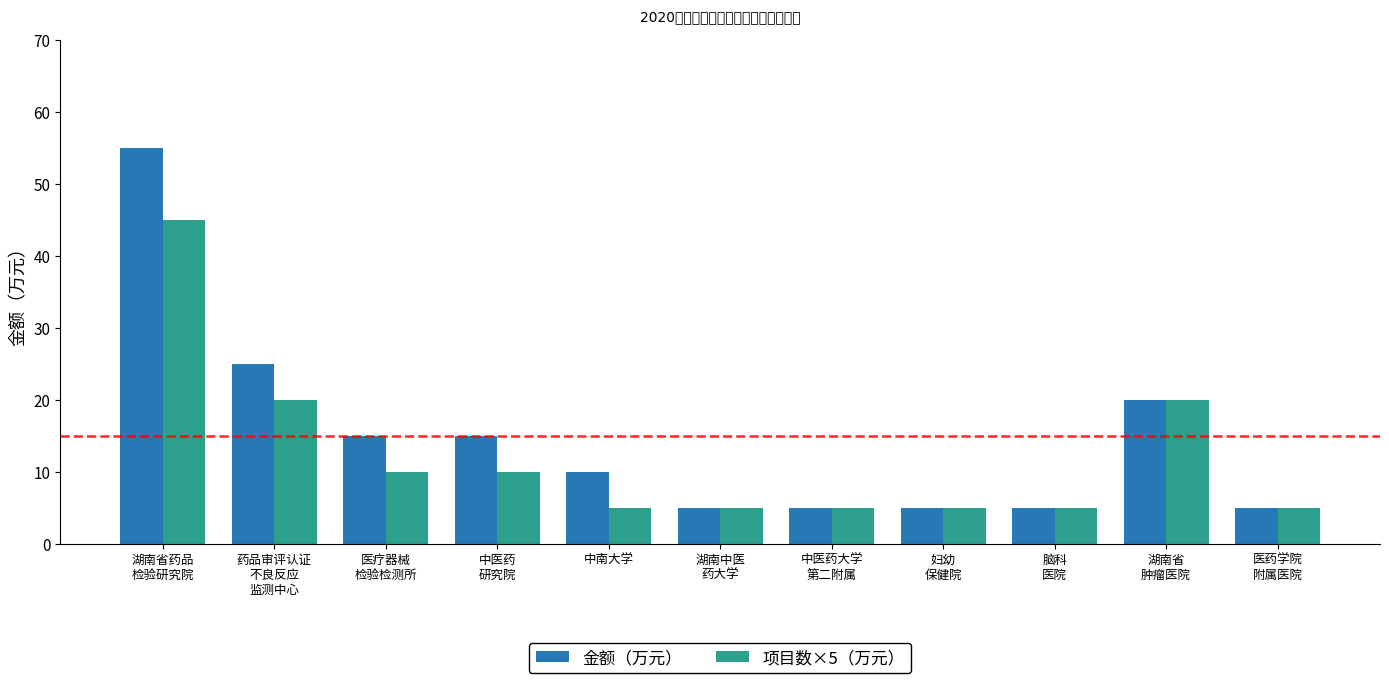

The 金额（万元） series shows 1 at 医药学院
附属医院. True or false?

False